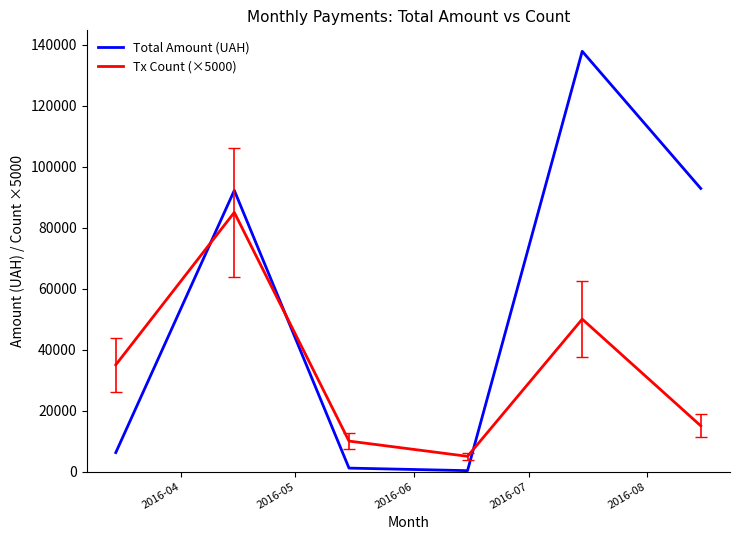

List the series in order of their peak value, highest first.

Total Amount (UAH), Tx Count (×5000)